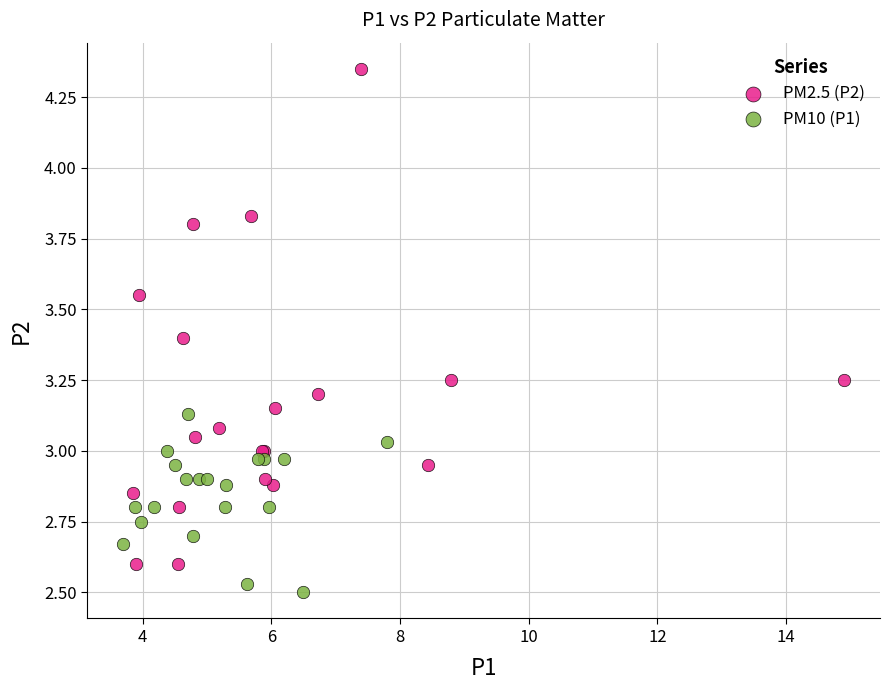

Which series contains the highest Y value?

PM2.5 (P2)